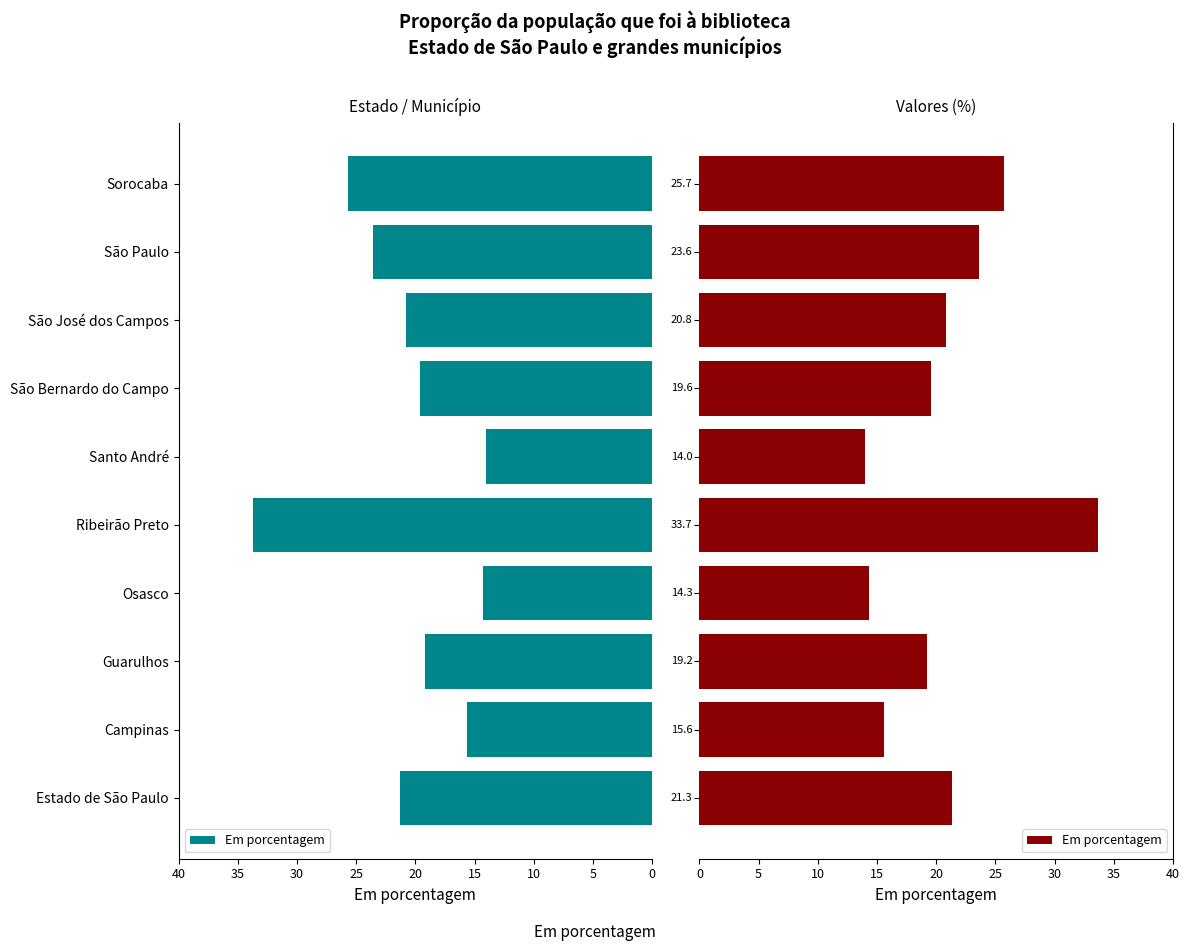

Which has a higher value, Guarulhos or Campinas?

Guarulhos